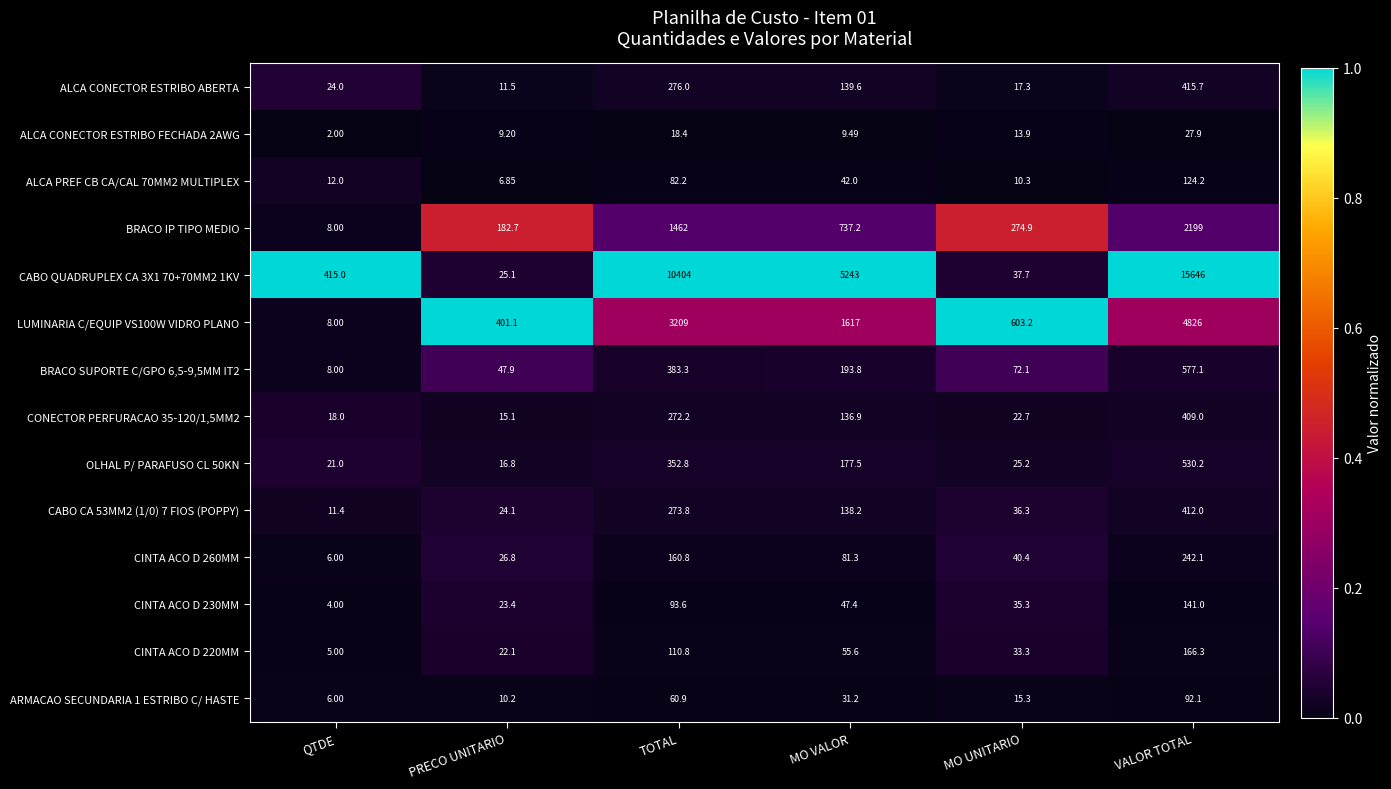

List the labels in order of BRACO SUPORTE C/GPO 6,5-9,5MM IT2 value, smallest first.

QTDE, PRECO UNITARIO, MO UNITARIO, MO VALOR, TOTAL, VALOR TOTAL